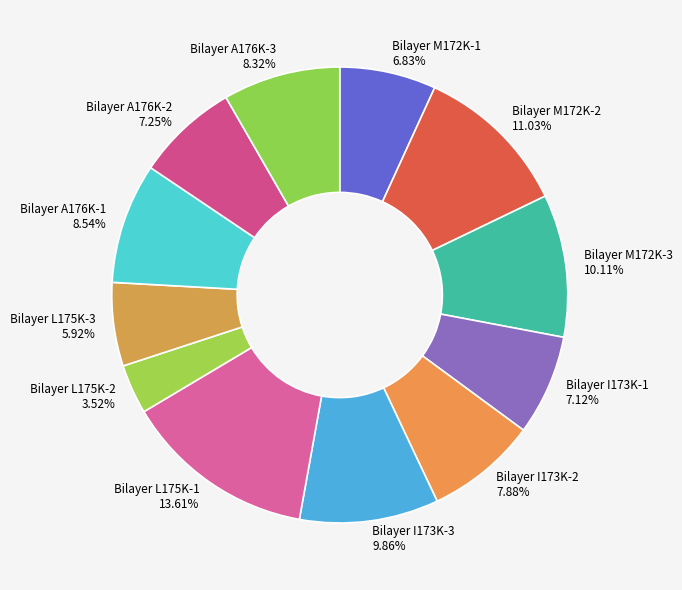

What is the smallest slice in the pie chart?

Bilayer L175K-2